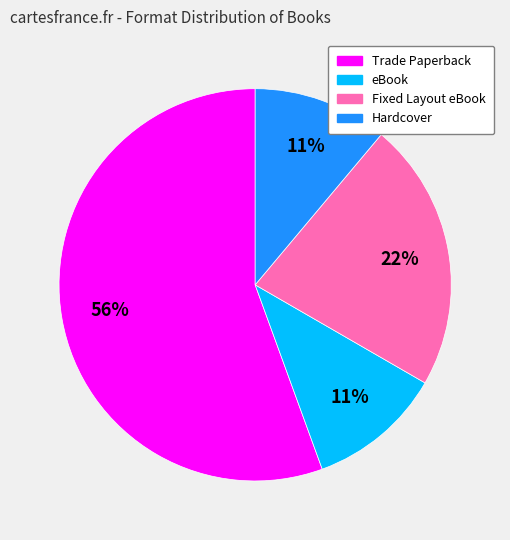

The Fixed Layout eBook slice represents 22% of the pie. True or false?

True